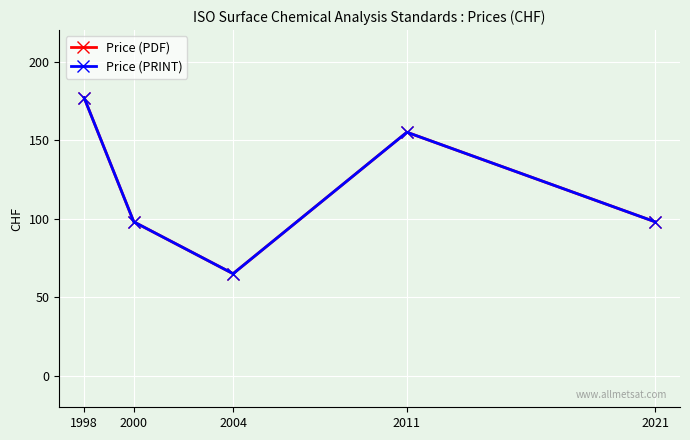

Reading left to right, extract all data points from this chart.

Price (PDF): 1998=177	2000=98	2004=65	2011=155	2021=98
Price (PRINT): 1998=177	2000=98	2004=65	2011=155	2021=98